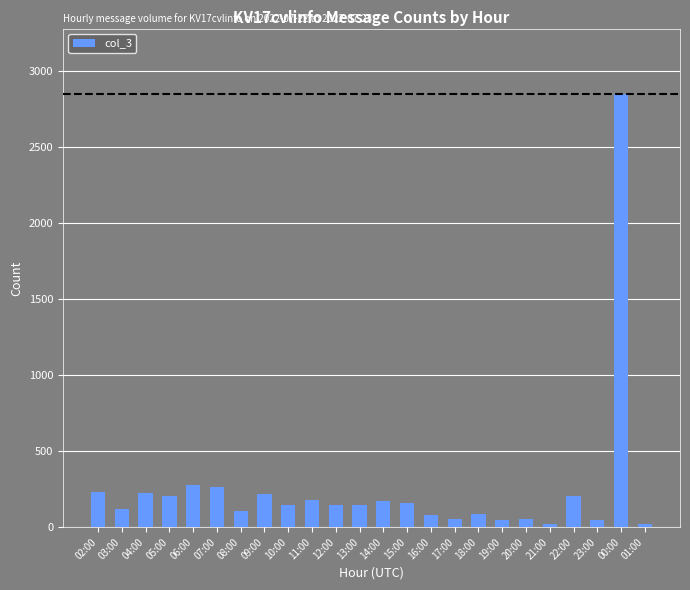

The value at 06:00 is 279. True or false?

True